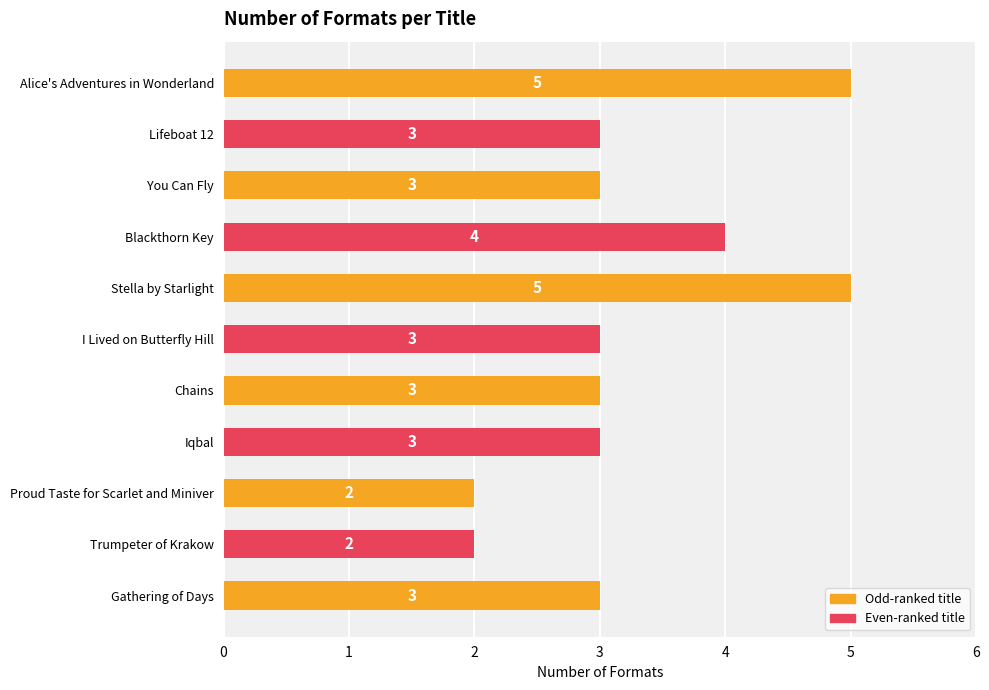

True or false: the data shows 4 at Blackthorn Key.

True